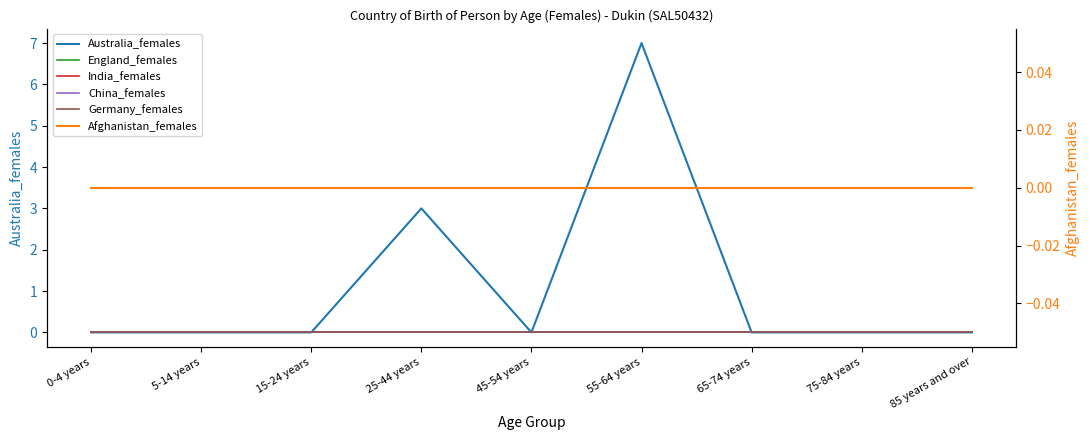

At how many categories does at least one series exceed 6?

1